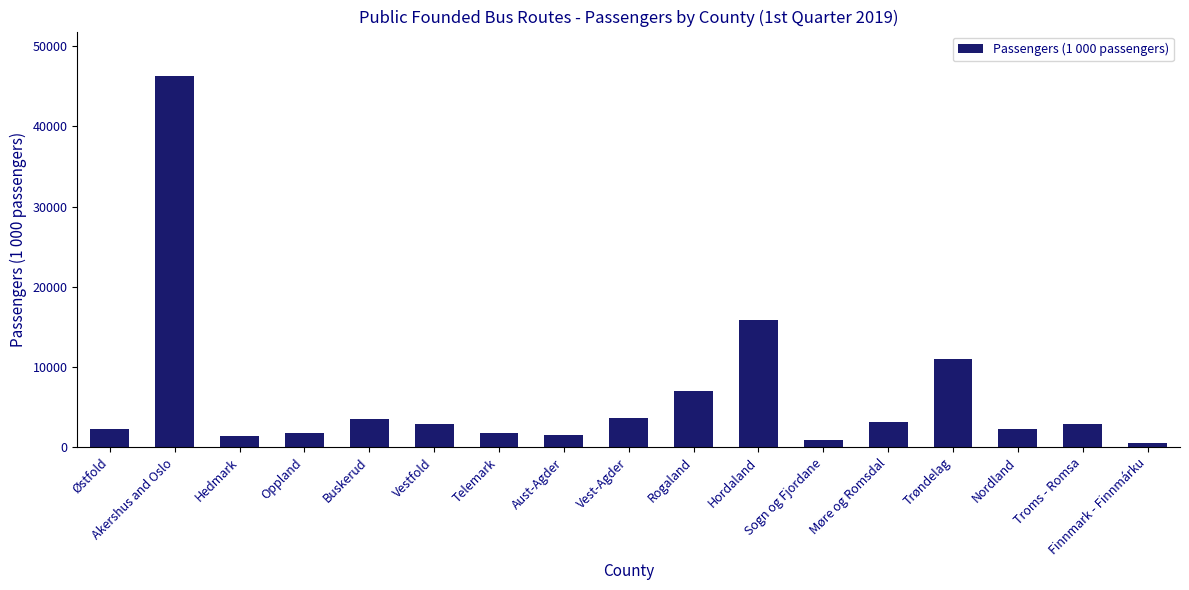

Where is the data nearest to the value 23392?

Hordaland